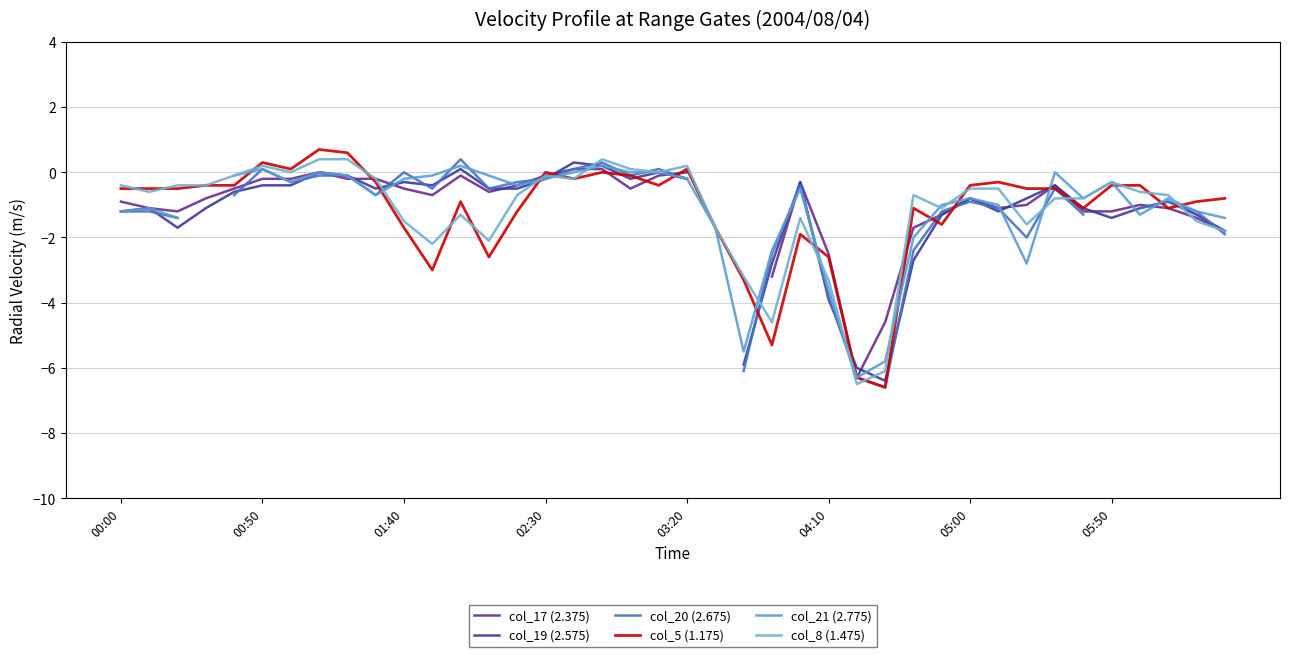

What is the total value across all series at 18?

-0.8